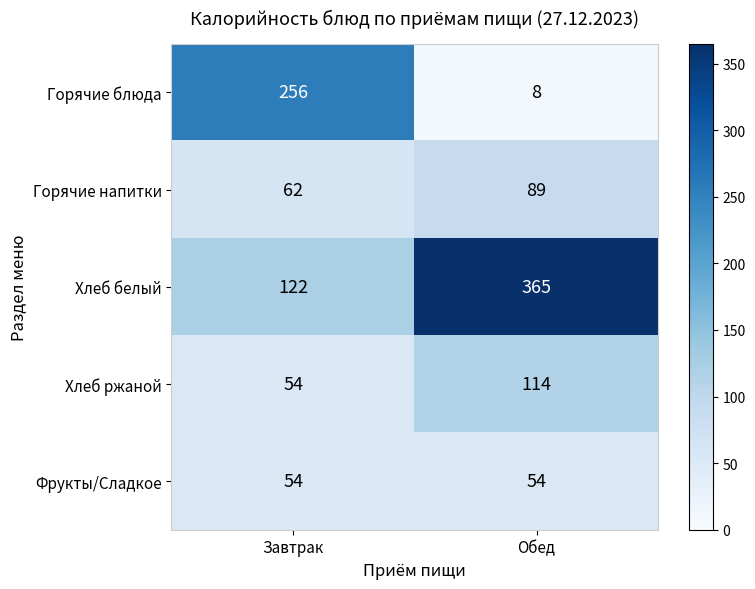

True or false: Горячие напитки has a value of 96 at Завтрак.

False